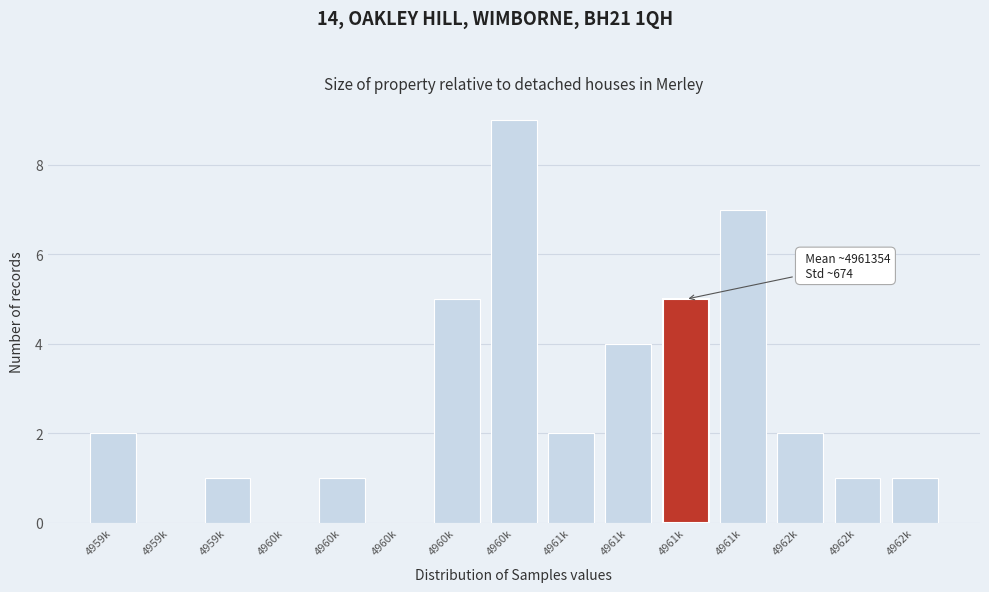

How many distinct data groups are displayed?

1